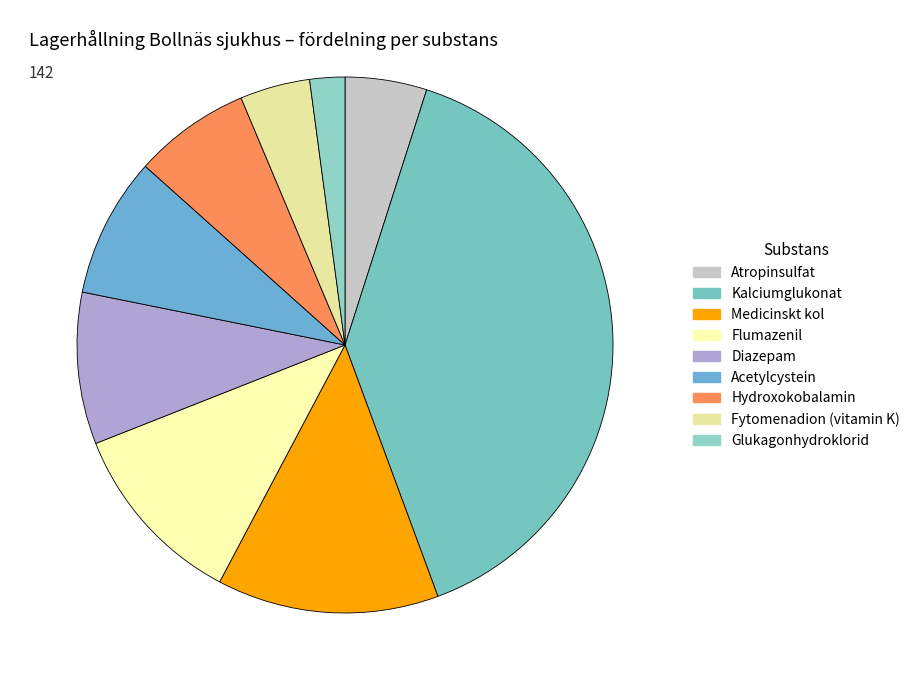

Which slice is the largest?

Kalciumglukonat